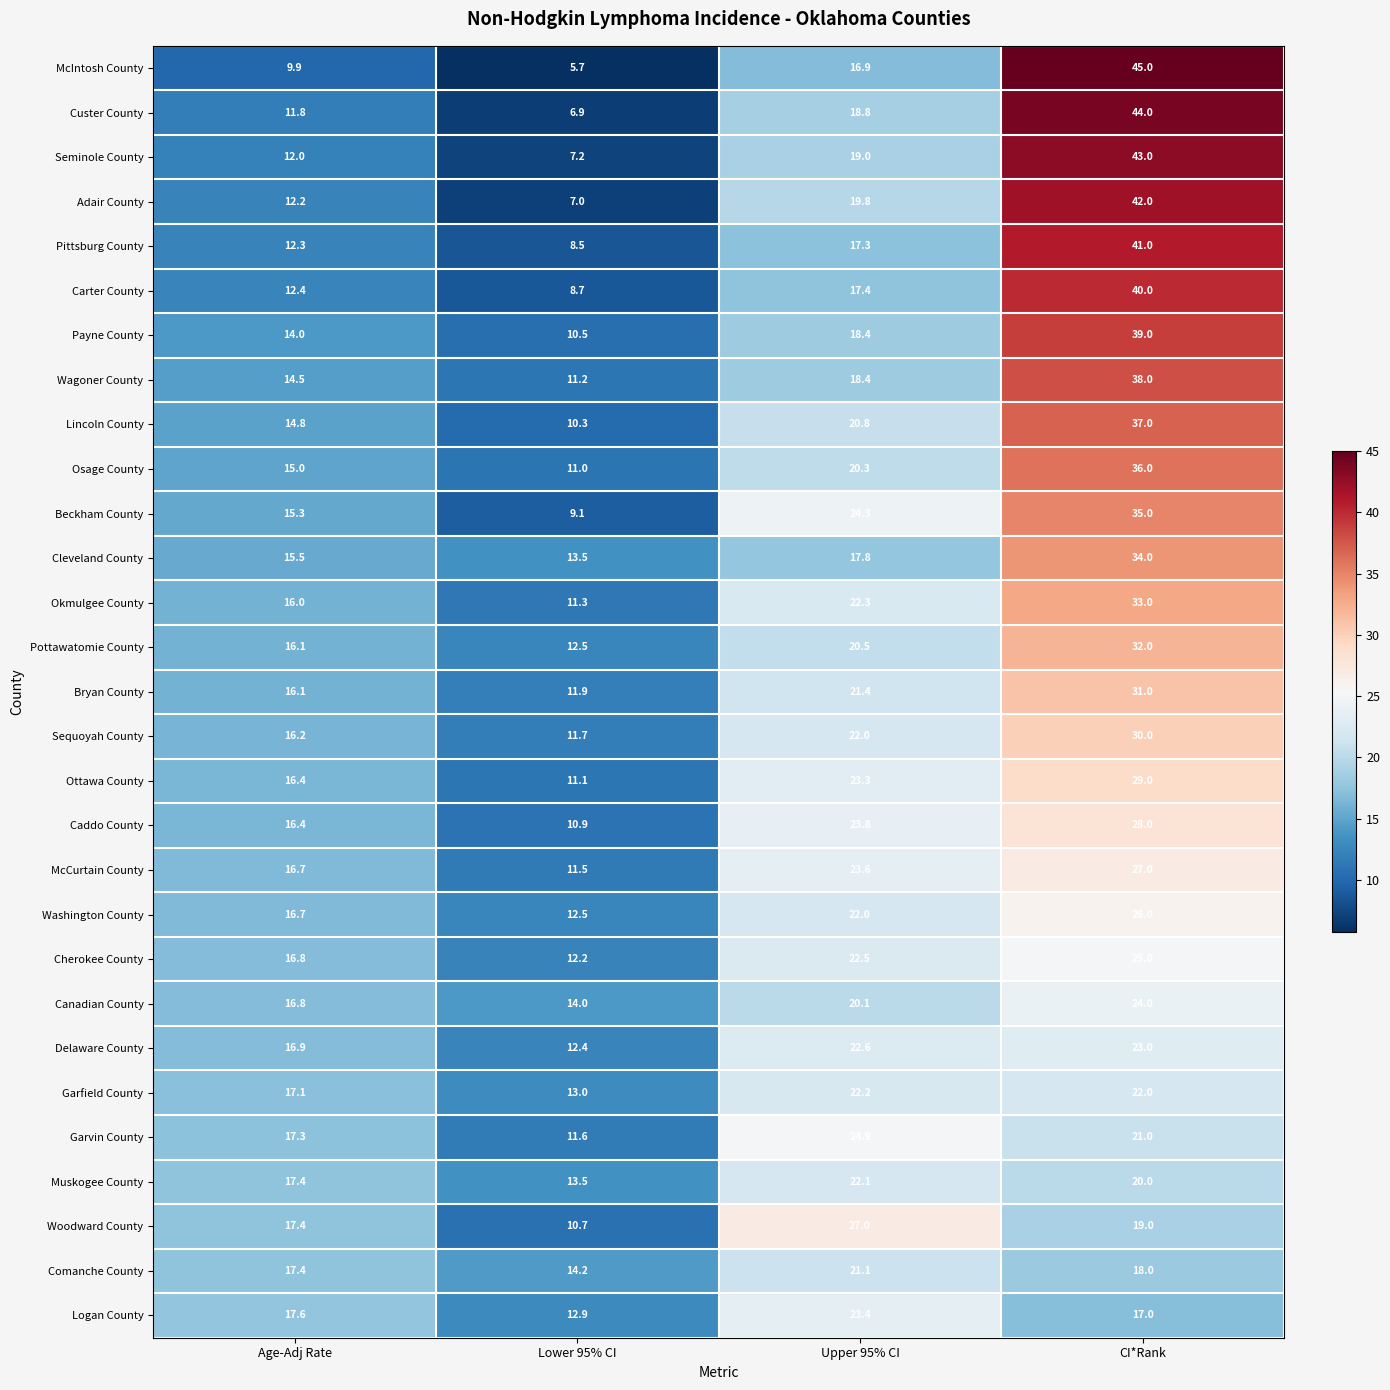

At which category is the sum across all series the highest?

CI*Rank